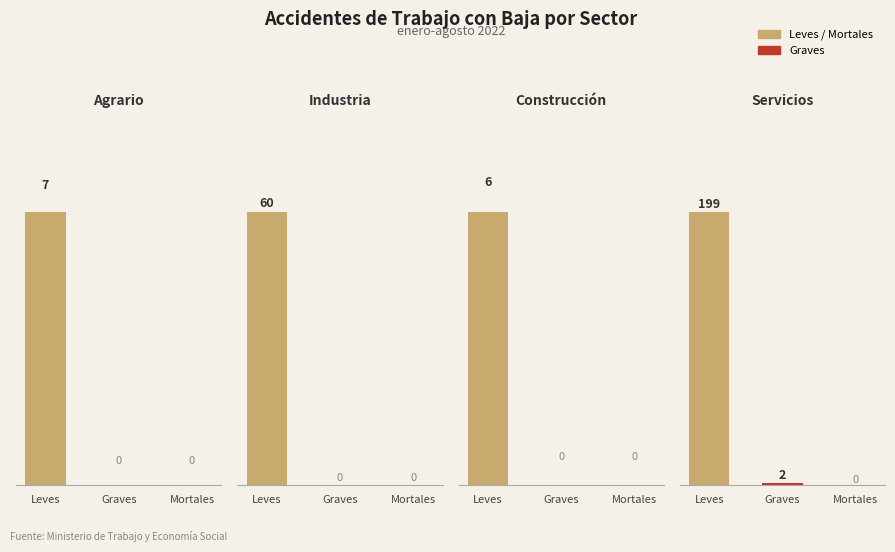

Rank the series by their maximum value, from lowest to highest.

Construcción, Agrario, Industria, Servicios